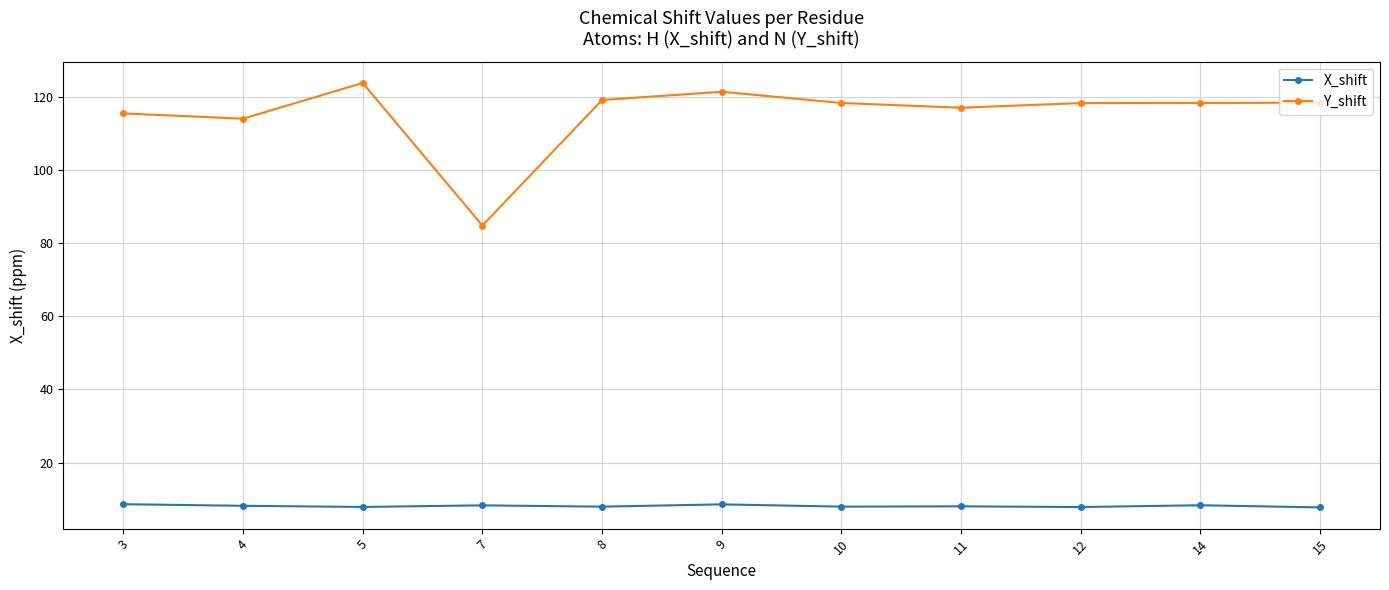

How many distinct data groups are displayed?

2